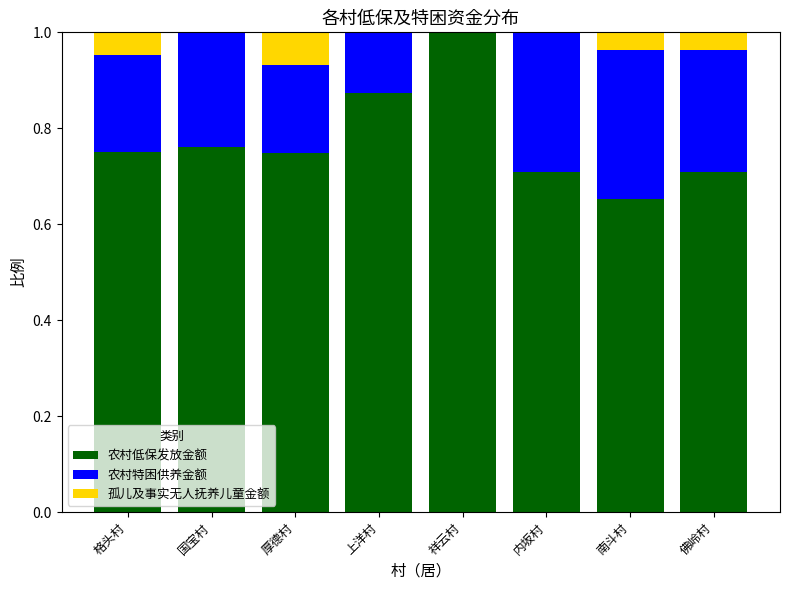

True or false: 农村低保发放金额 has a value of 0.7 at 内坂村.

True